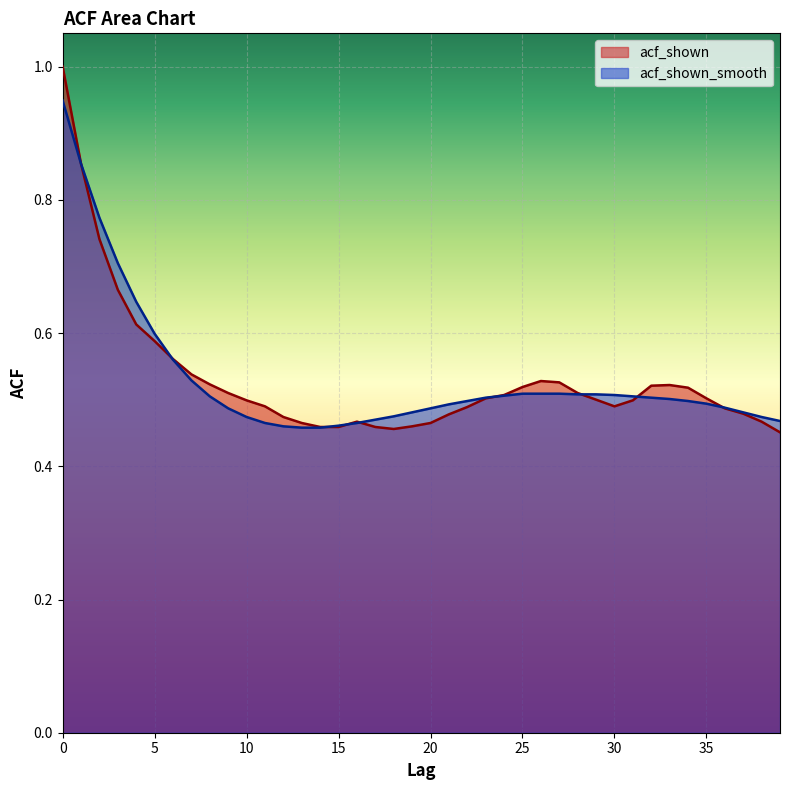

What is the sum of all acf_shown values?

21.2